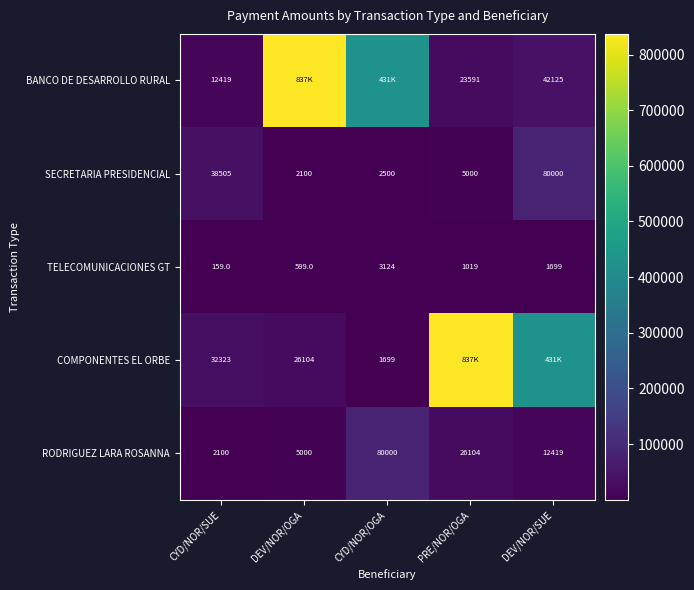

Is the value of RODRIGUEZ LARA ROSANNA at DEV/NOR/SUE greater than the value of COMPONENTES EL ORBE at PRE/NOR/OGA?

No